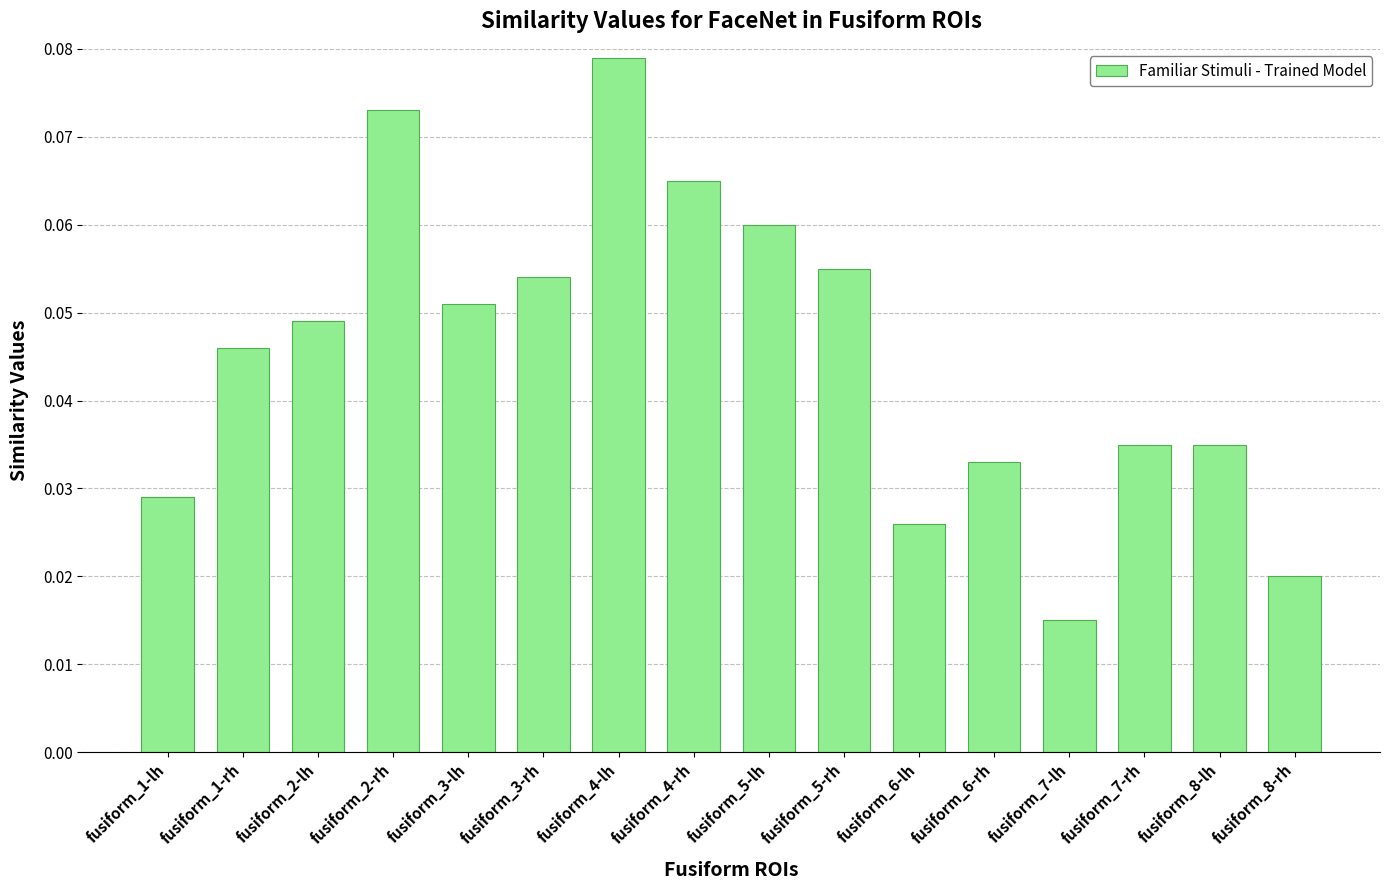

What is the sum of all values?

0.7